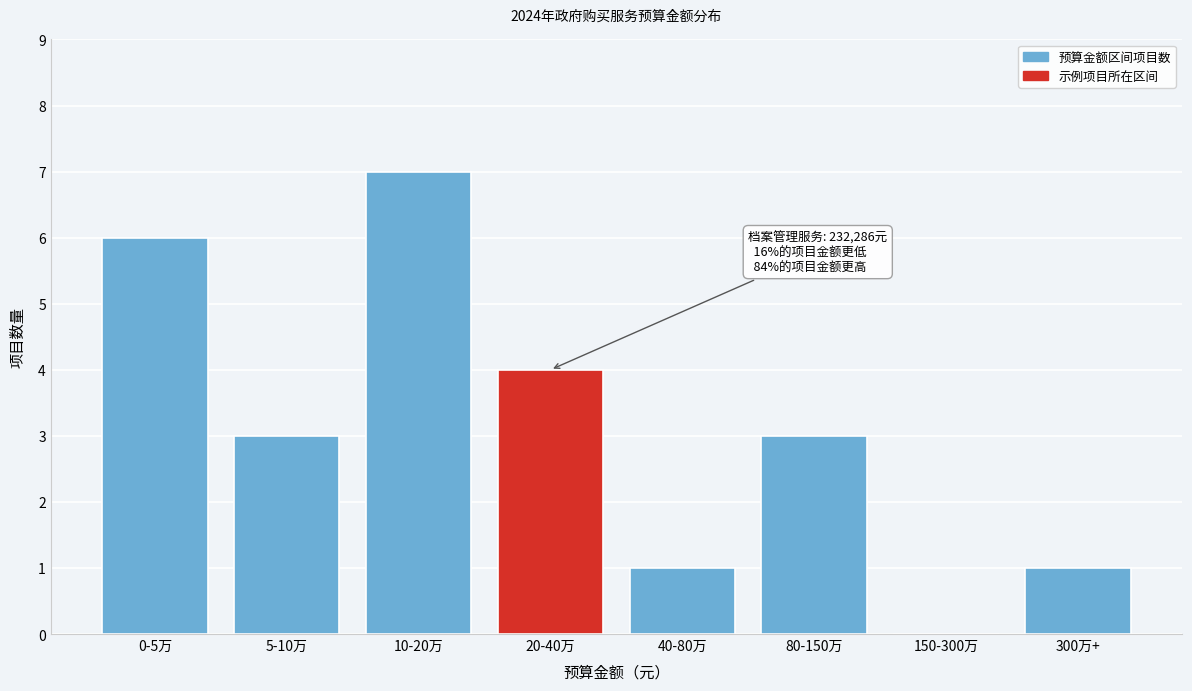

Reading left to right, transcribe all the data shown in this chart.

0-5万=6	5-10万=3	10-20万=7	20-40万=4	40-80万=1	80-150万=3	150-300万=0	300万+=1